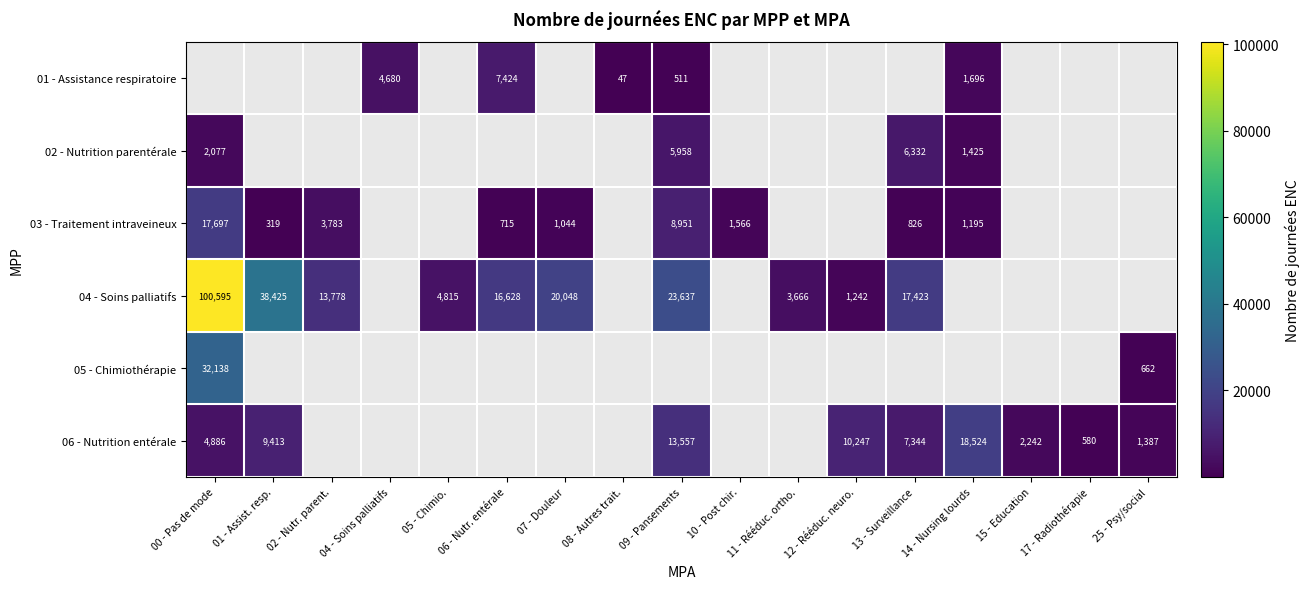

The value of 01 - Assistance respiratoire at 04 - Soins palliatifs is 1335. True or false?

False